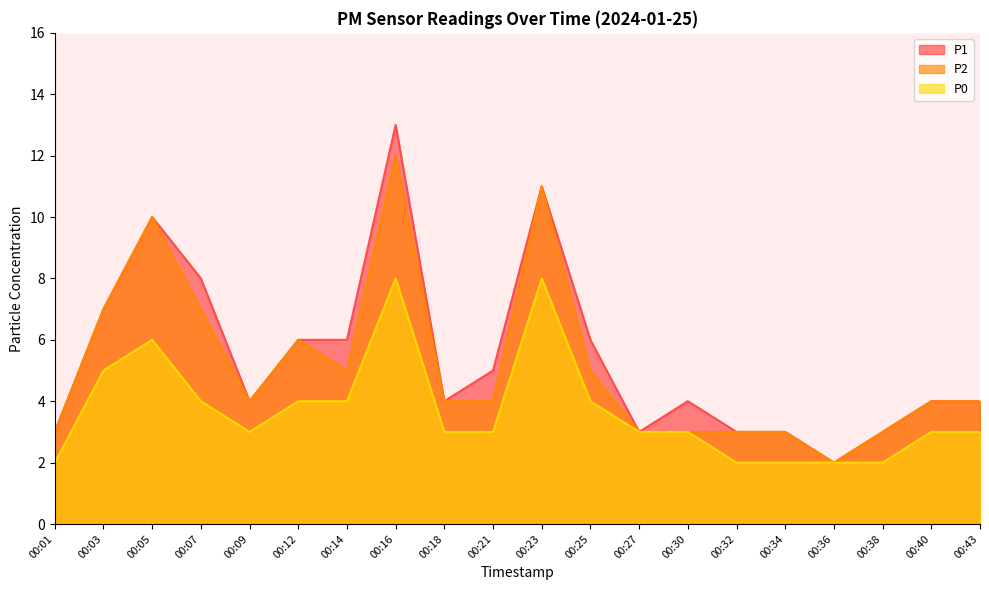

What is the spread (max minus min) of values at 00:01?

1